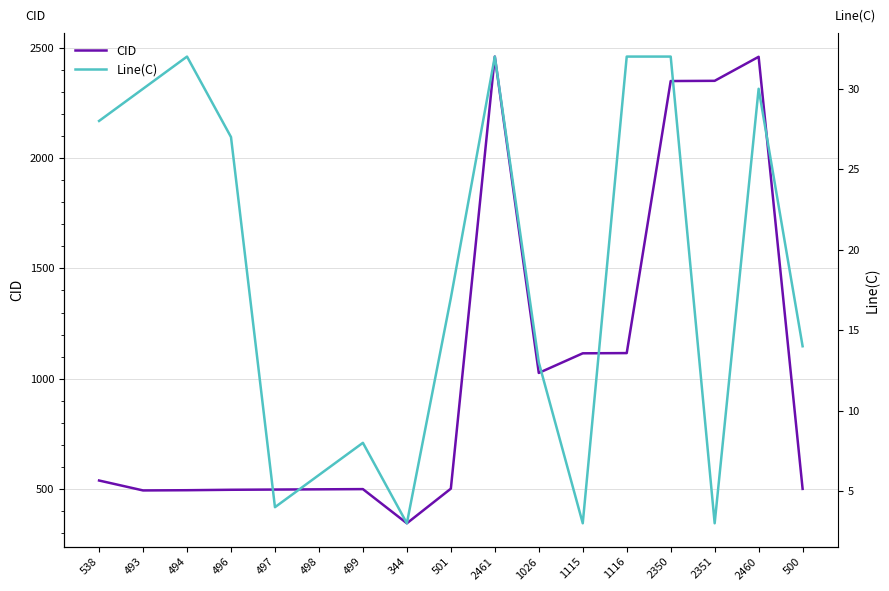

Between 493 and 498, which series saw the biggest shift?

Line(C)